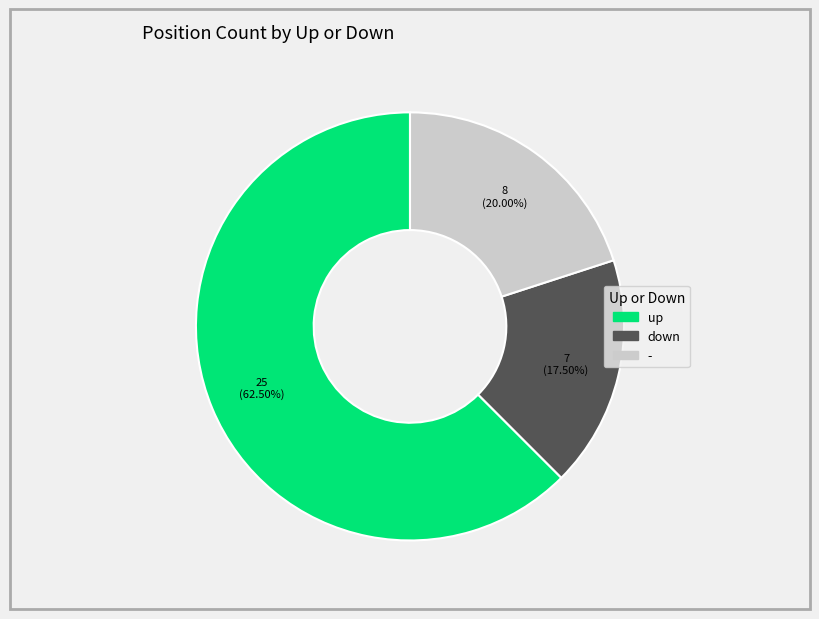

Does up account for over 50% of the chart?

Yes